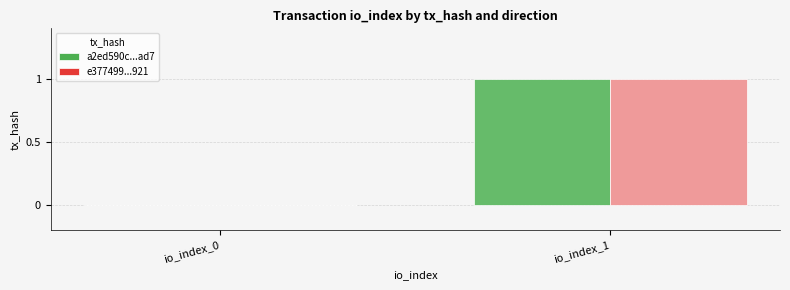

How many values in e377499...921 are above zero?

1